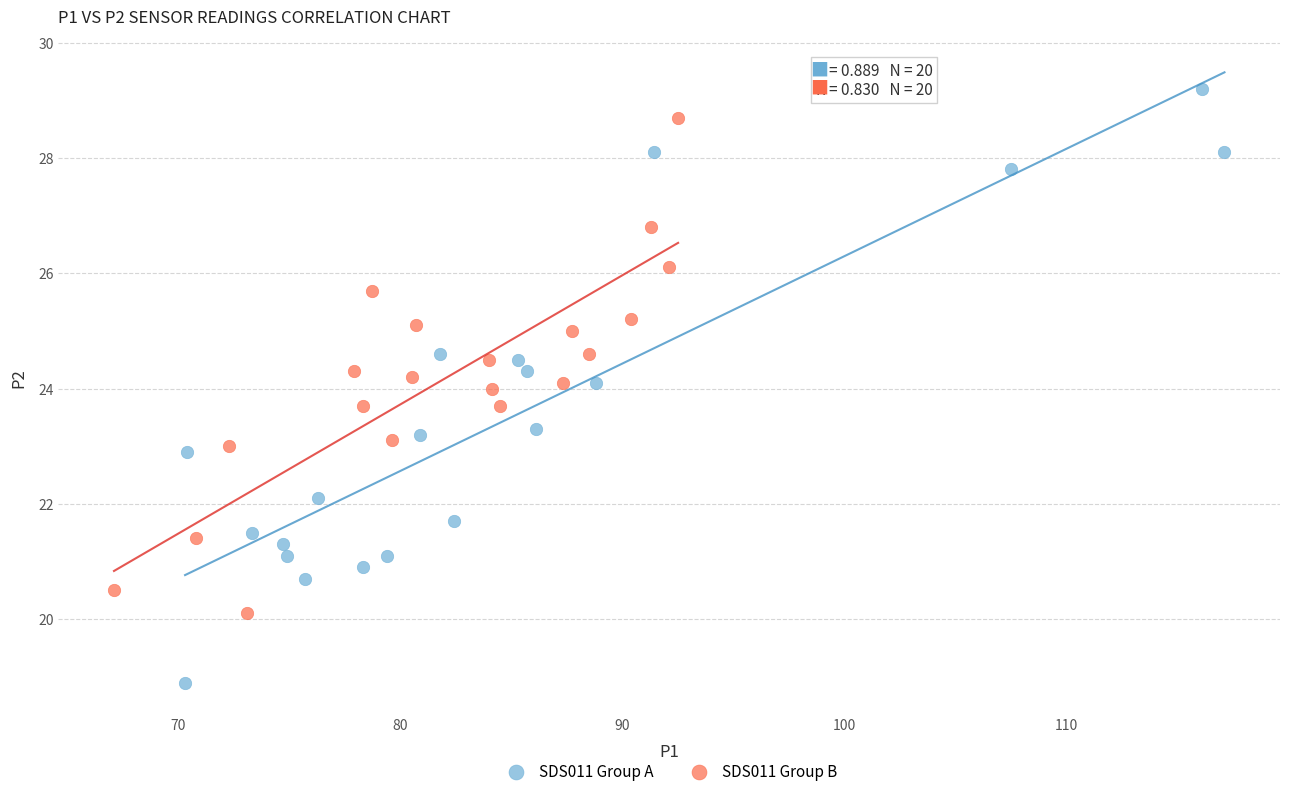

Which series contains the lowest Y value?

SDS011 Group A